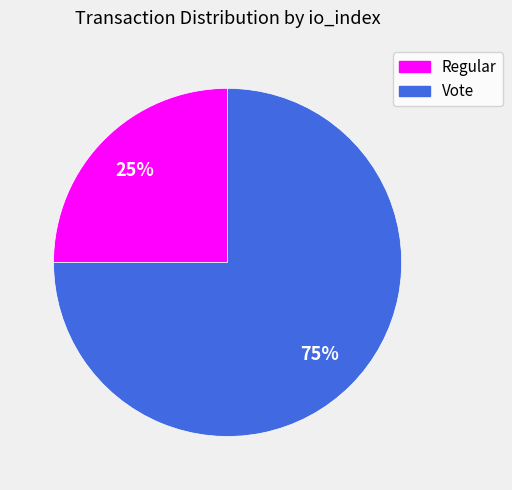

Which slice is the largest?

Vote